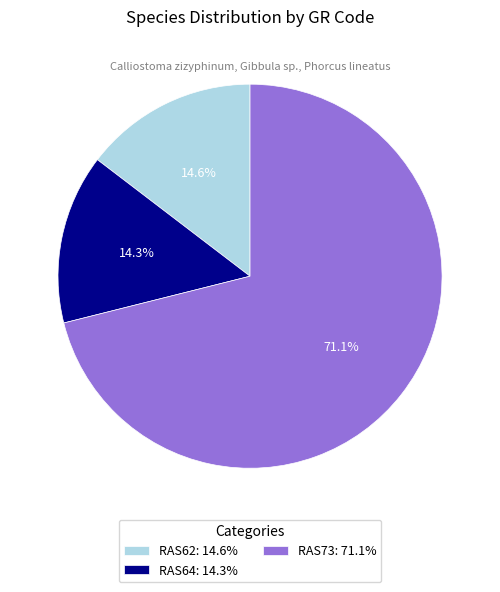

Does RAS73 represent more than half of the total?

Yes